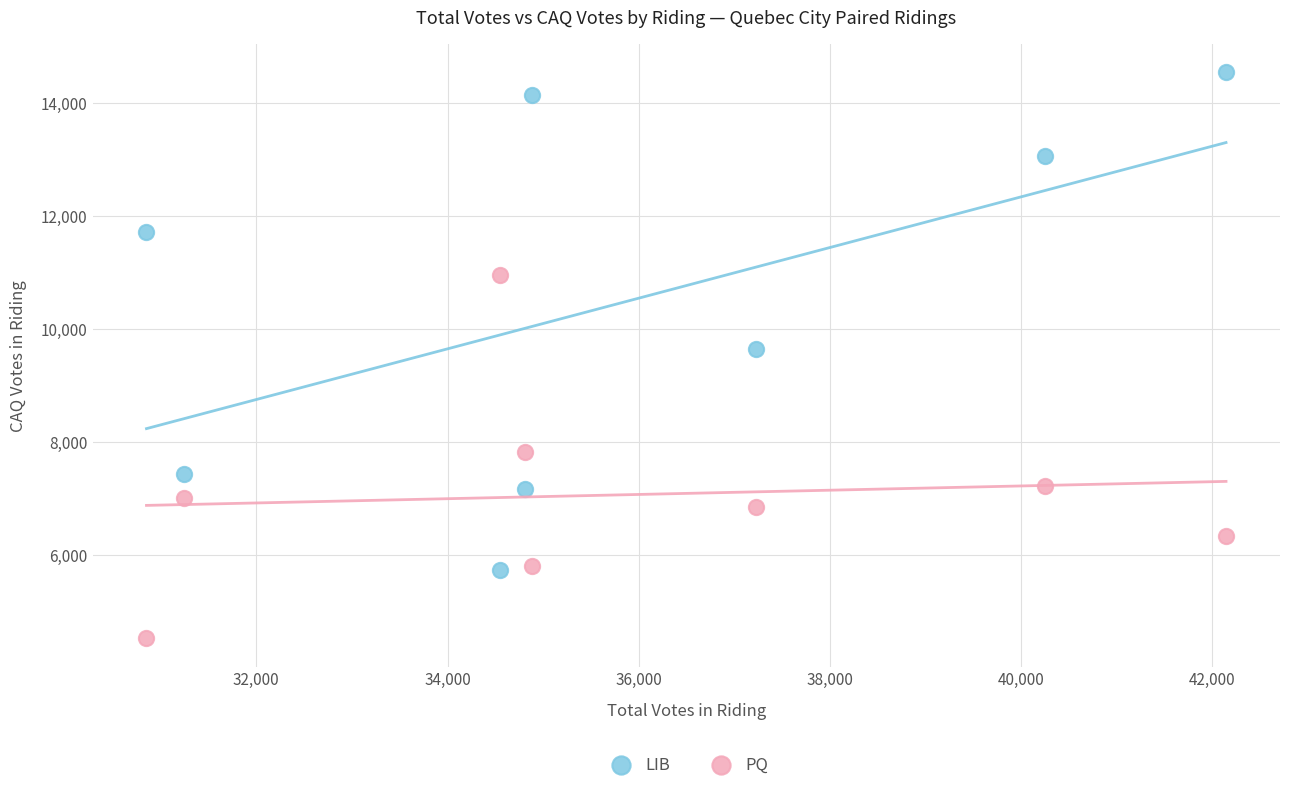

Across all series, what Y value is closest to 9530?

9648